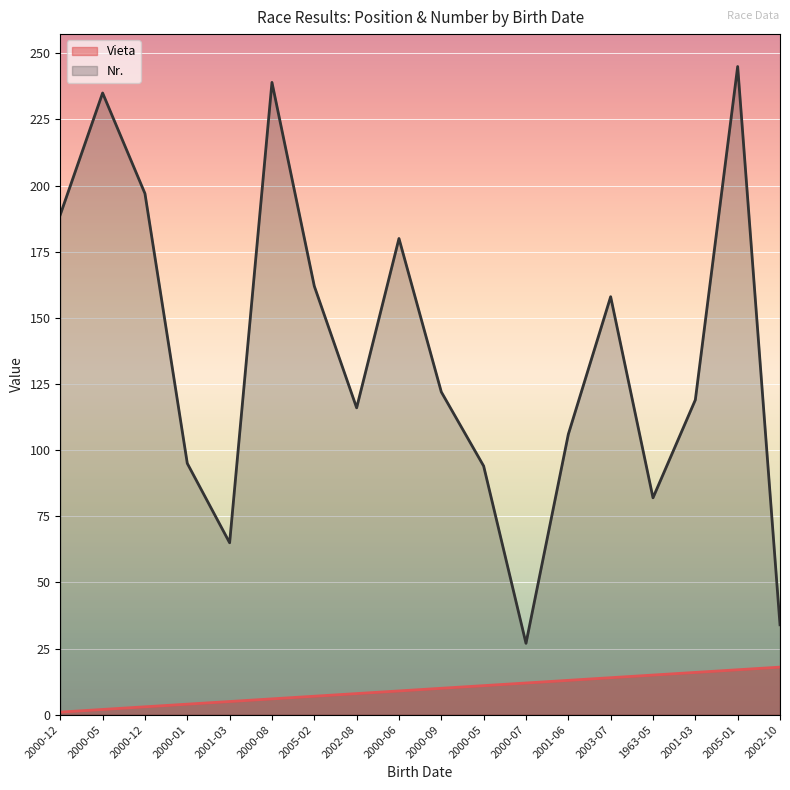

How many lines are shown in the chart?

2